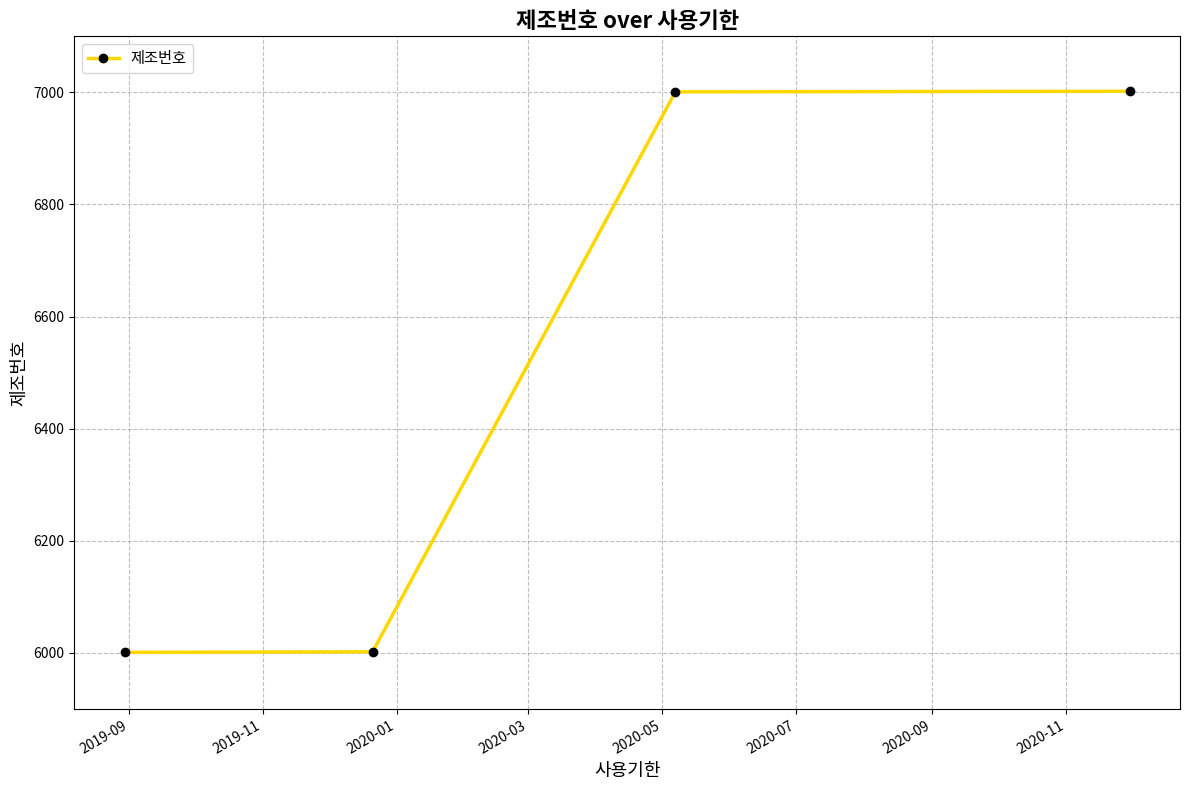

What is the difference between the maximum and minimum values?

1001